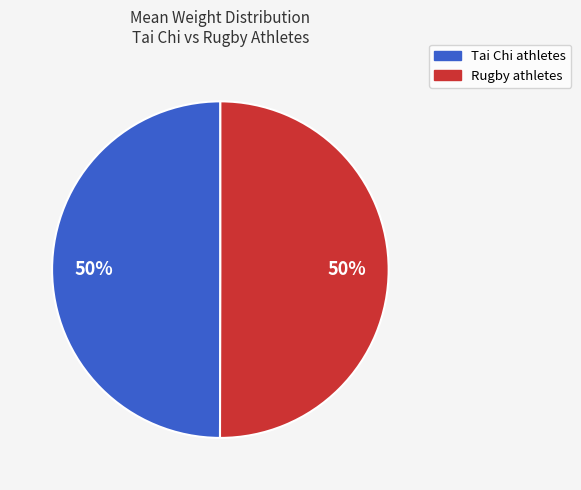

Do Rugby athletes and Tai Chi athletes together represent more than half of the pie?

Yes